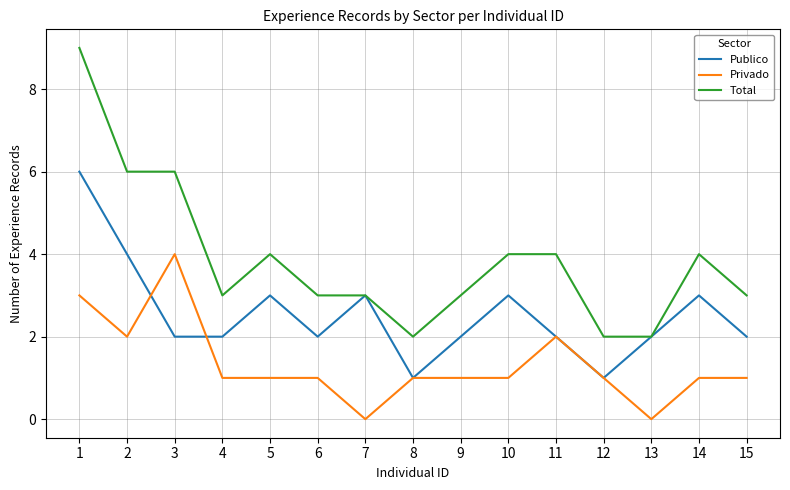

True or false: Privado and Total cross at least once.

False